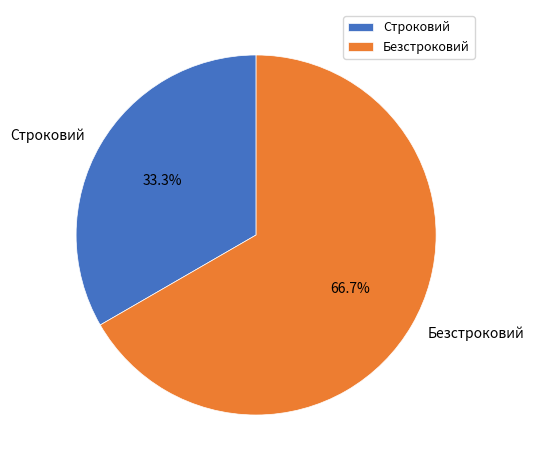

To the nearest percent, what is the average slice percentage?

50%